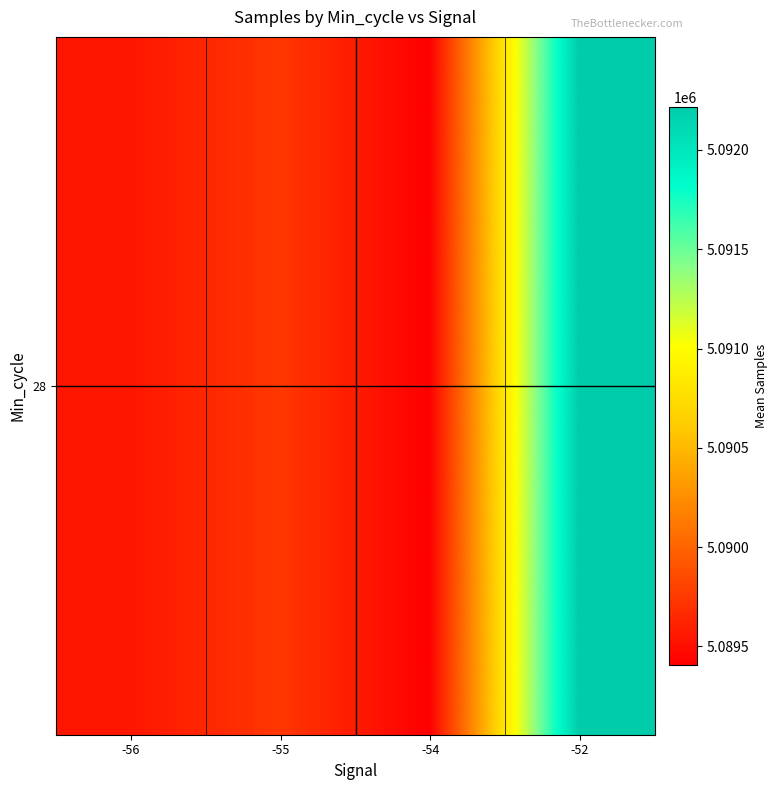

What is the difference between the second highest and minimum values?

330.3